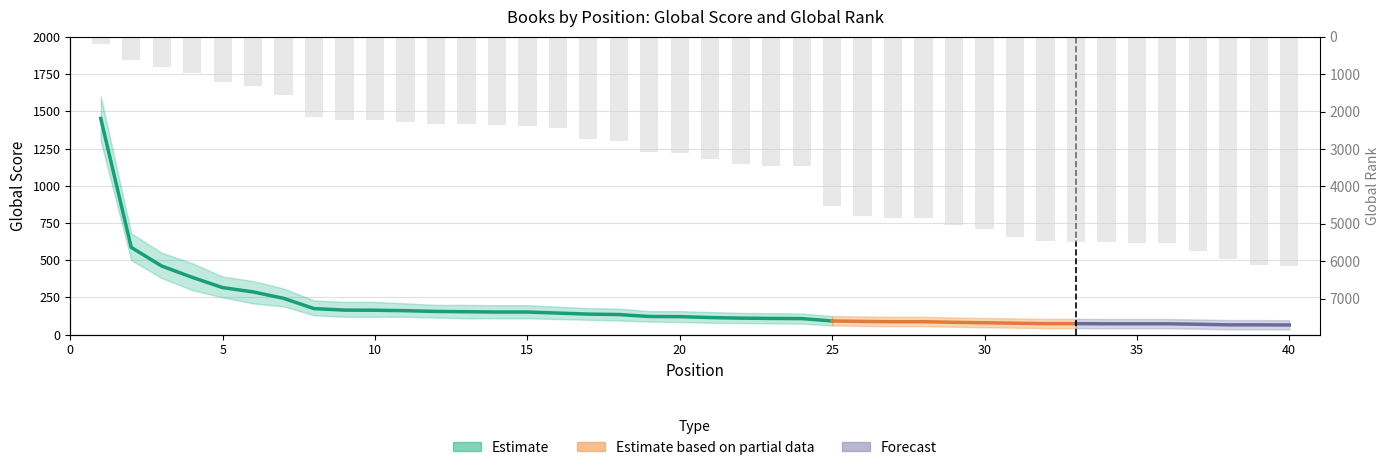

Which has a higher value, 30 or 29?

30